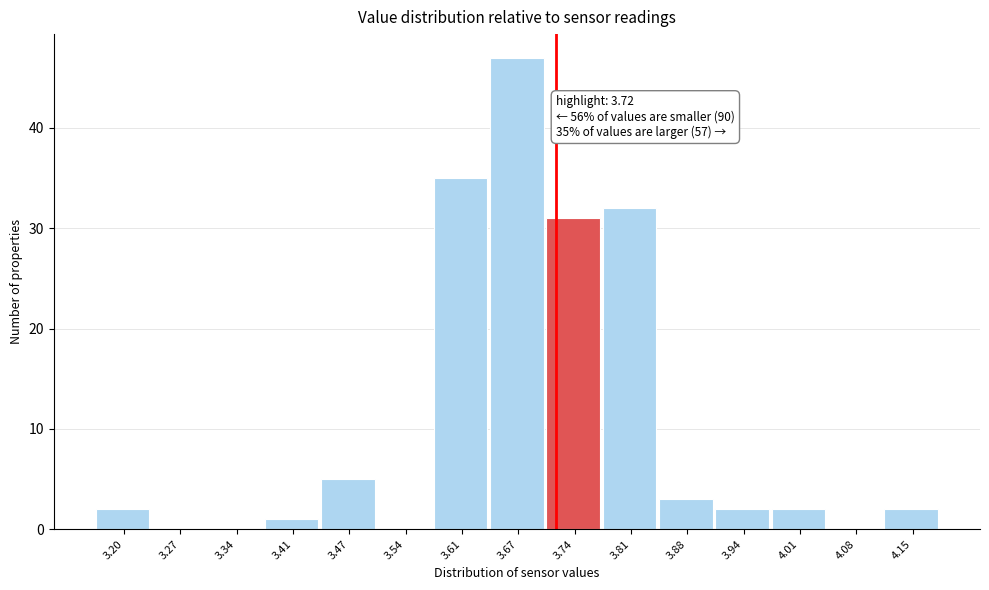

Over which range of the x-axis is the bar tallest?

3.64 to 3.71